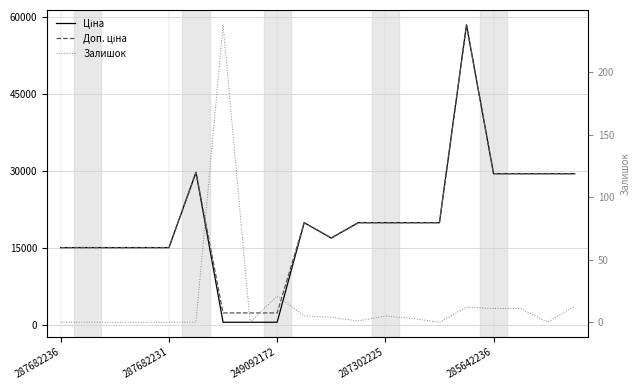

How many data points in Ціна are above 19964?

11